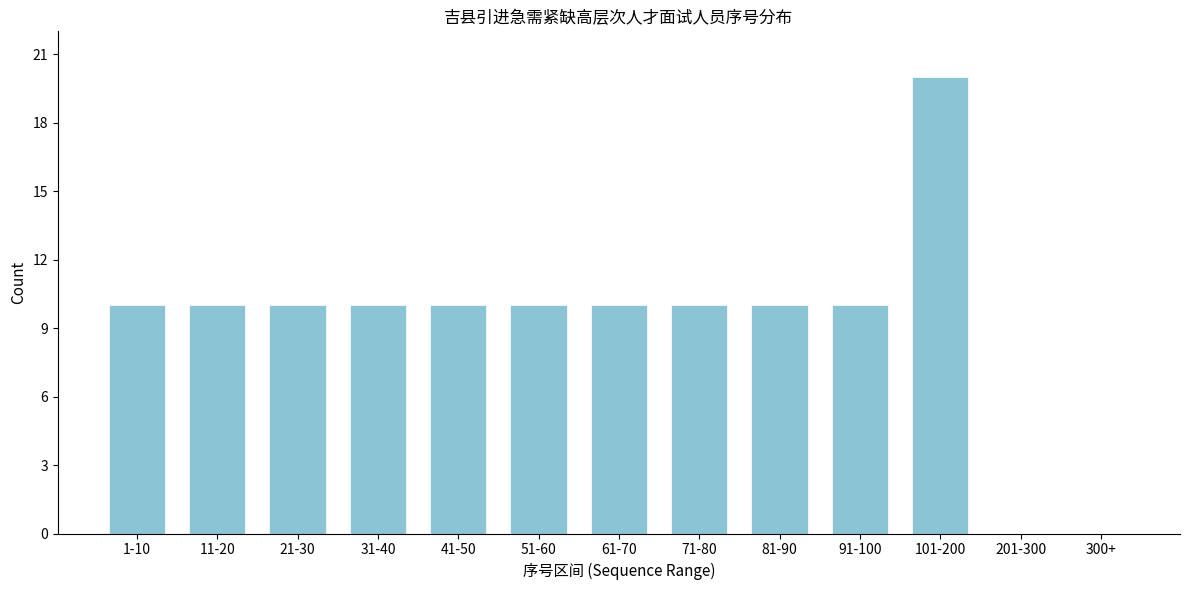

Reading left to right, list all the values displayed in this chart.

1-10=10	11-20=10	21-30=10	31-40=10	41-50=10	51-60=10	61-70=10	71-80=10	81-90=10	91-100=10	101-200=20	201-300=0	300+=0